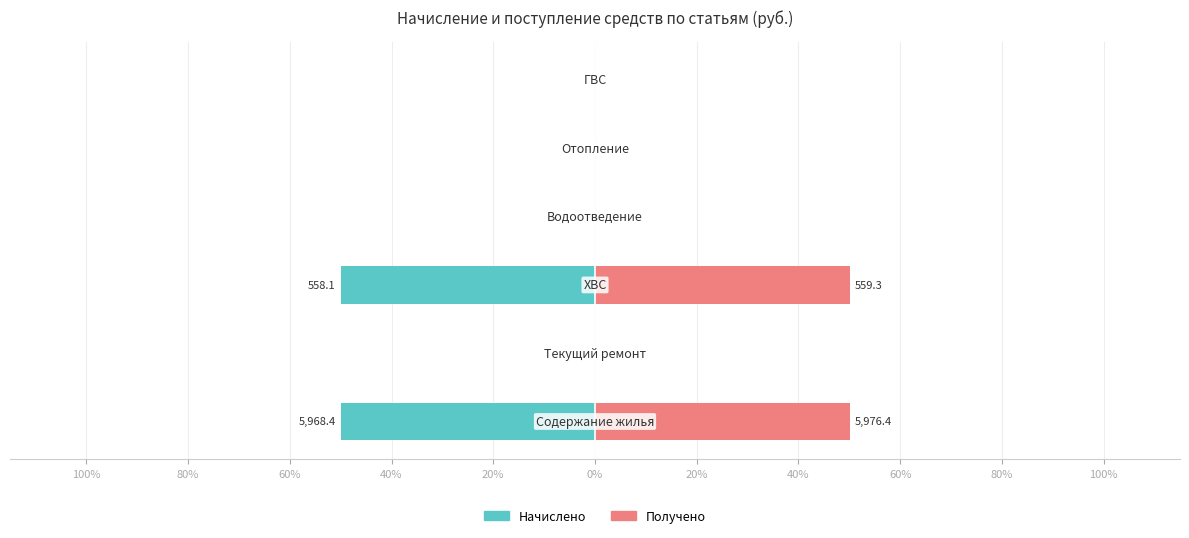

At how many categories does at least one series exceed 40?

2